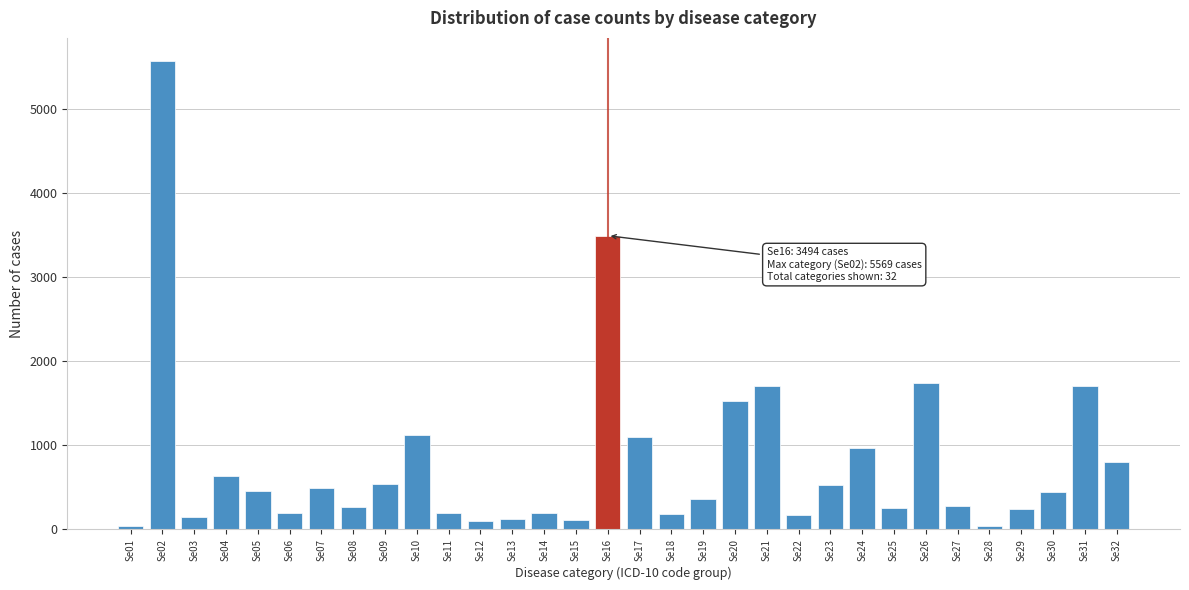

At which label is the value closest to 2802?

Se16